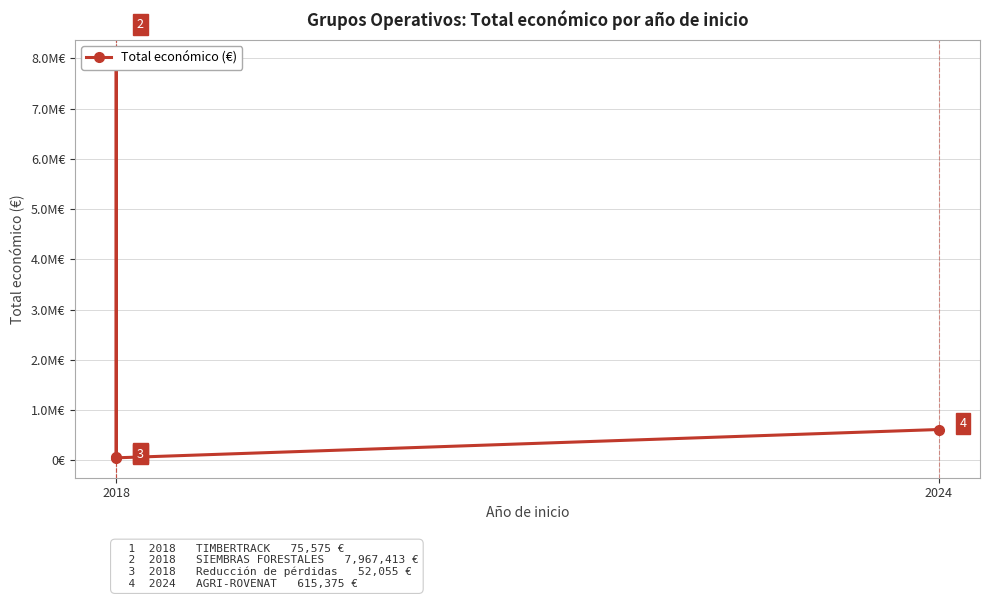

The value at 2018 is 75575. True or false?

True